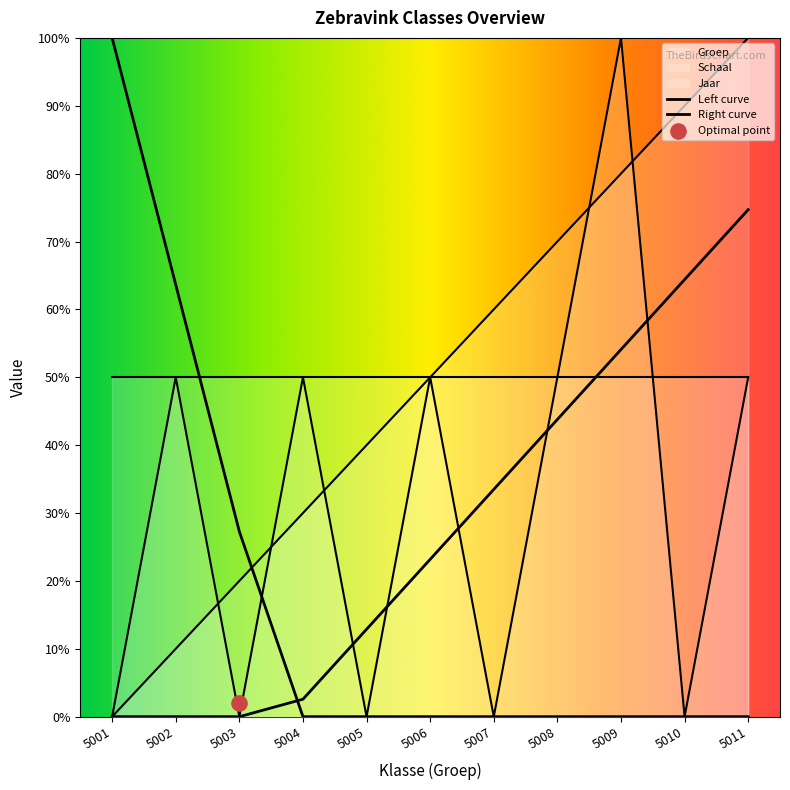

Which series contains the highest Y value?

Groep